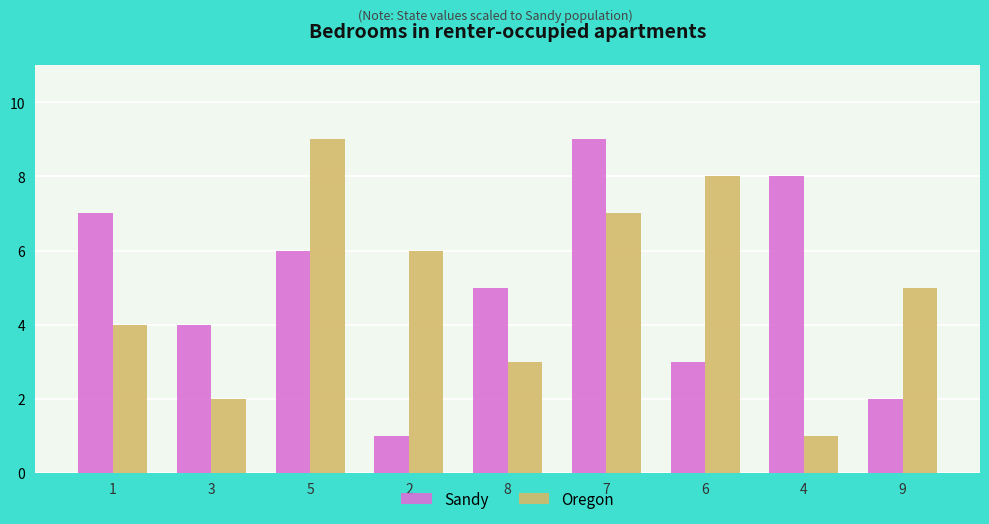

At which label does Sandy reach its minimum?

2